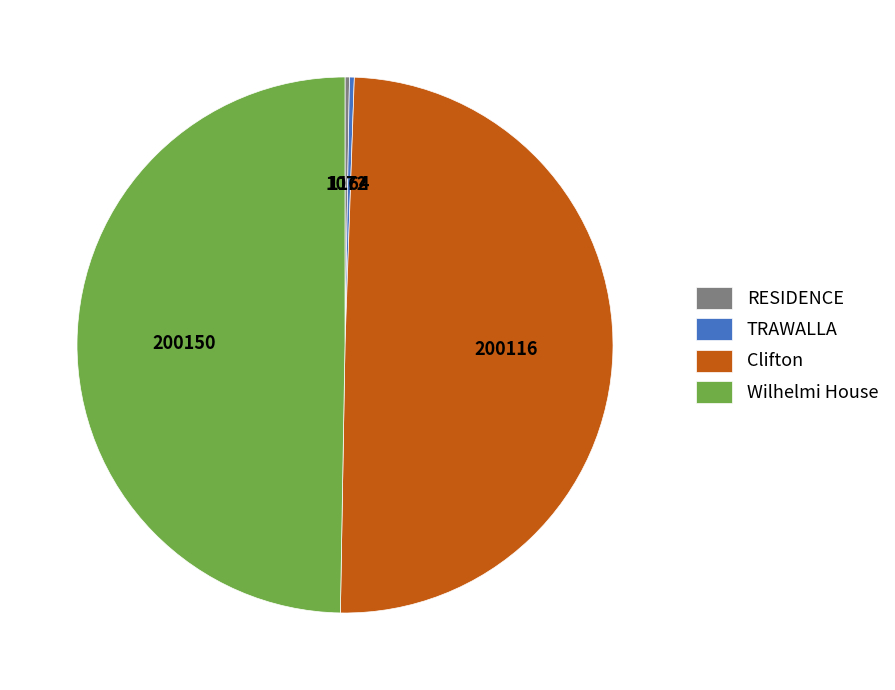

Is there any slice that represents more than half of the pie?

No